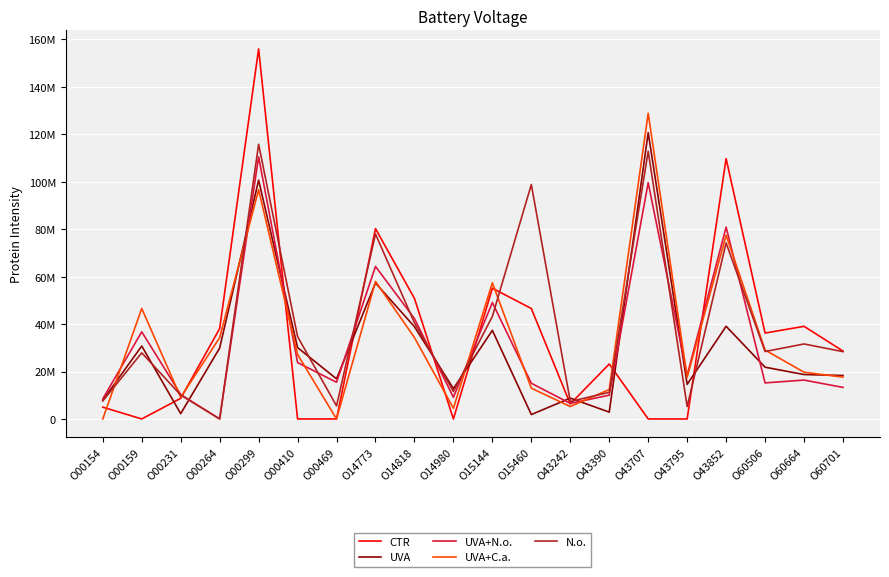

What is the difference between the second highest and second lowest values in the N.o. series?

107622333.3